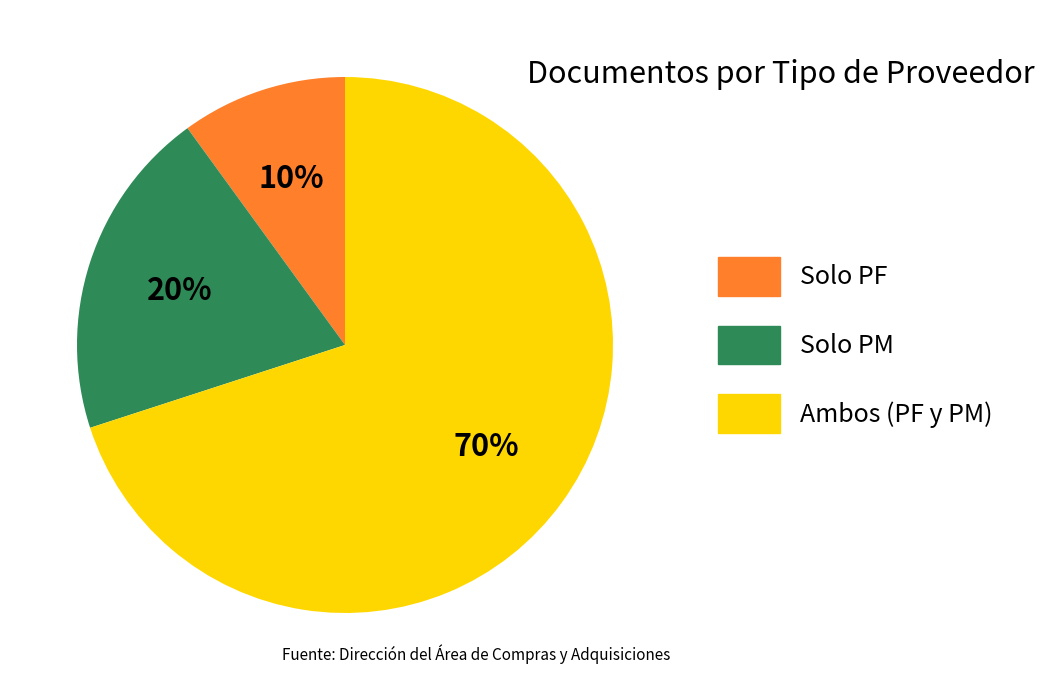

Is there any slice that represents more than half of the pie?

Yes